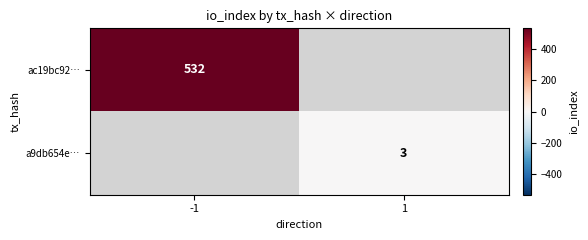

What is the smallest value displayed?

3.0